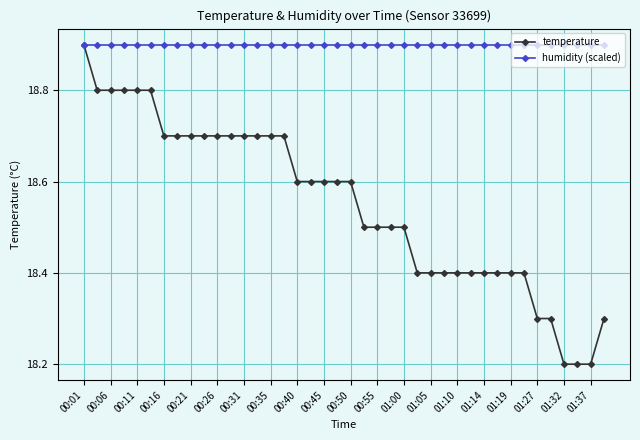

Which series has the largest total across all categories?

humidity (scaled)